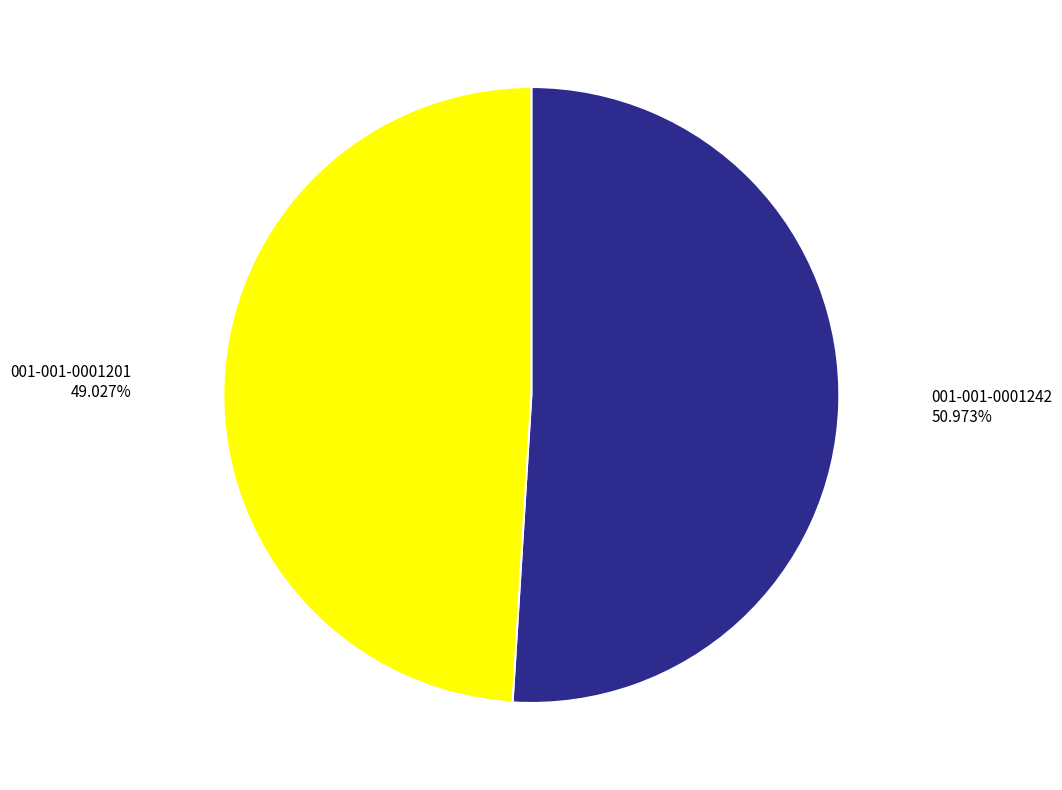

The 001-001-0001201 slice represents 44% of the pie. True or false?

False